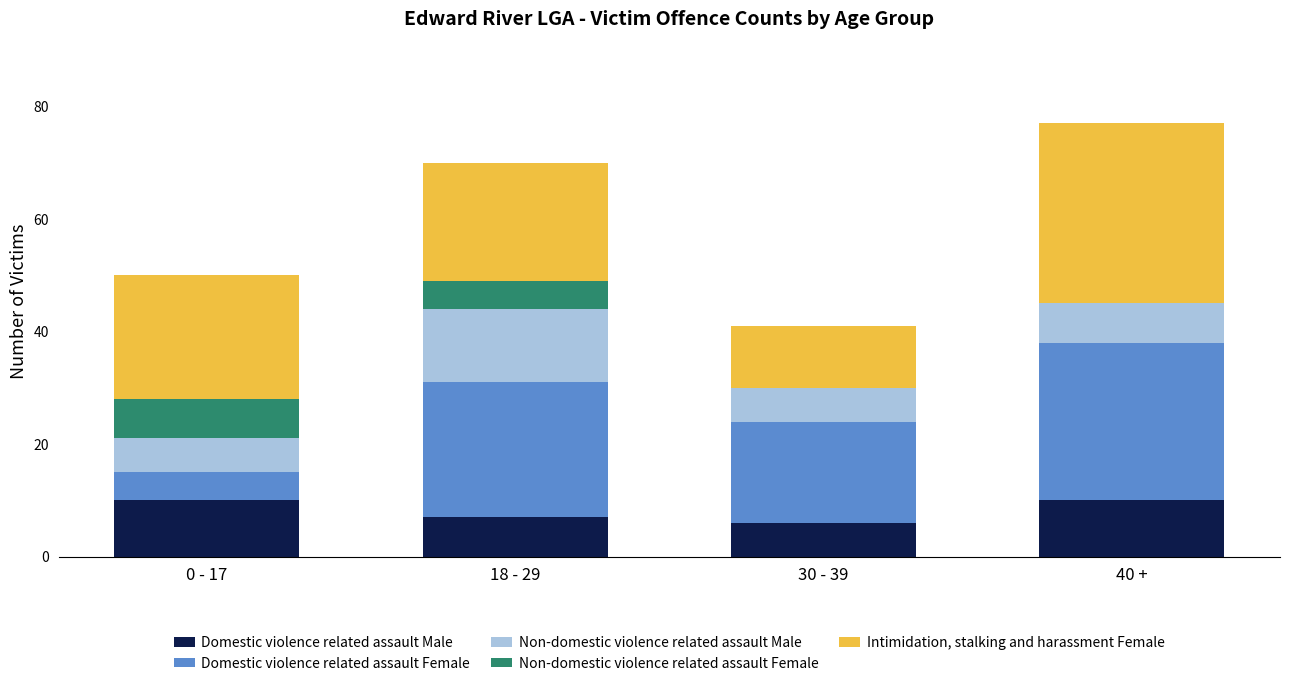

What is the highest value of the Domestic violence related assault Male series?

10